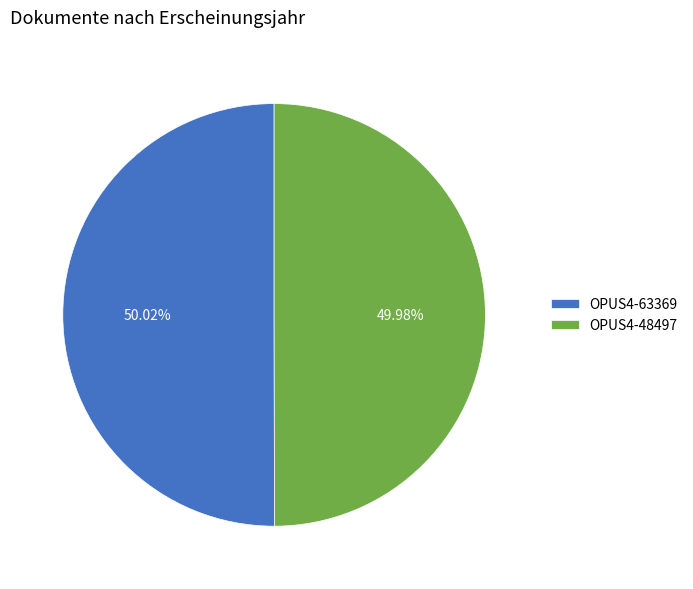

To the nearest percent, what percentage of the pie is OPUS4-63369?

50%